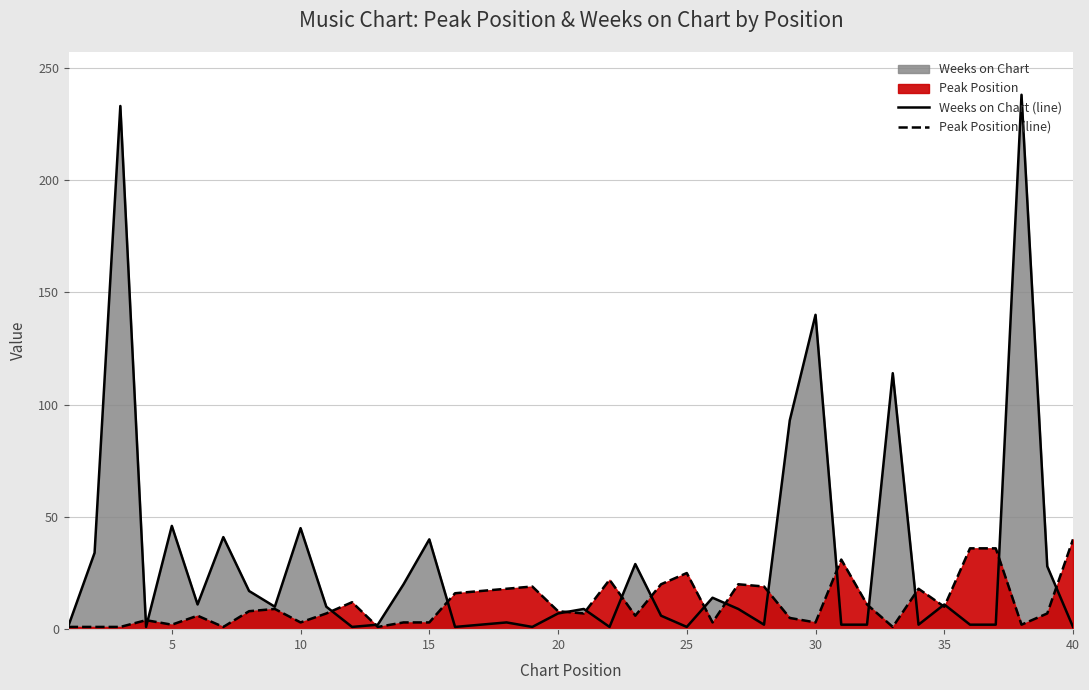

What is the value of the Weeks on Chart (line) point at the 30th from the left?

140